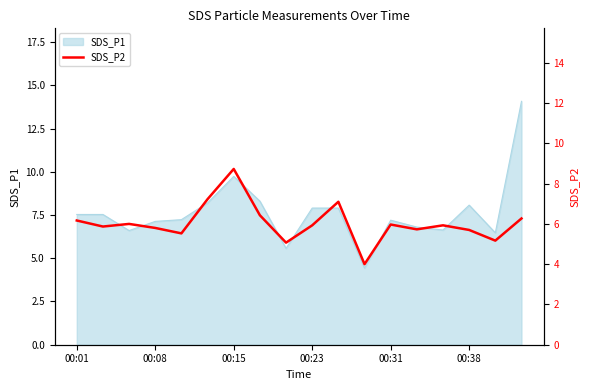

The value of SDS_P1 at 00:08 is 7.1. True or false?

True